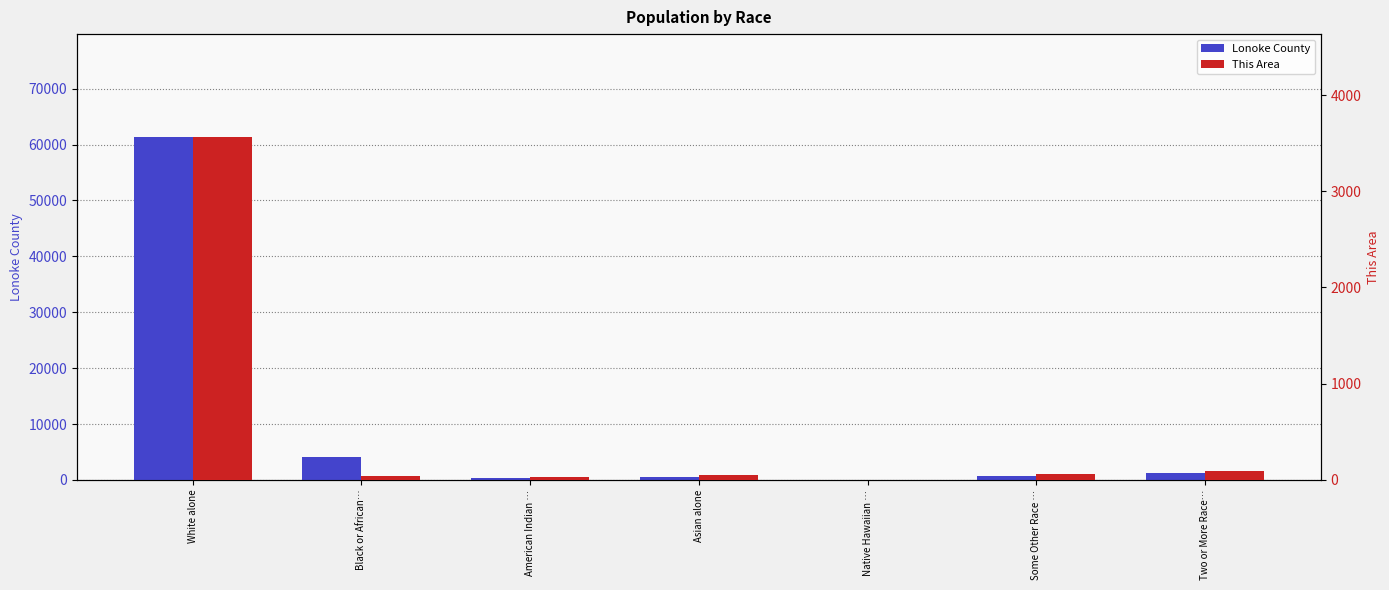

Is the value of Lonoke County at Black or African… greater than the value of This Area at Black or African…?

Yes